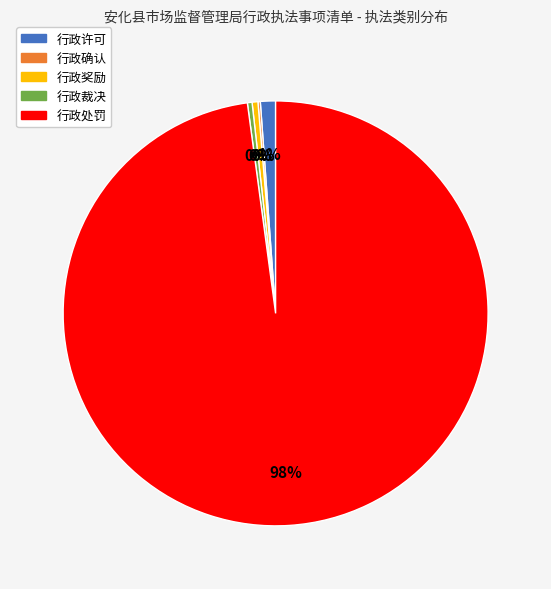

Which slice is the largest?

行政处罚